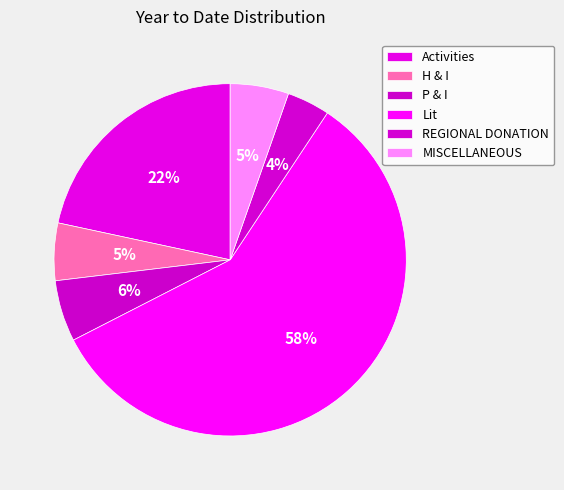

Is there any slice that represents more than half of the pie?

Yes